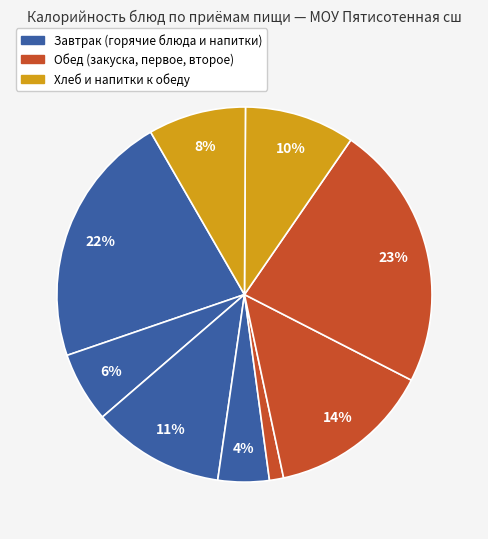

Does any single category account for the majority?

No